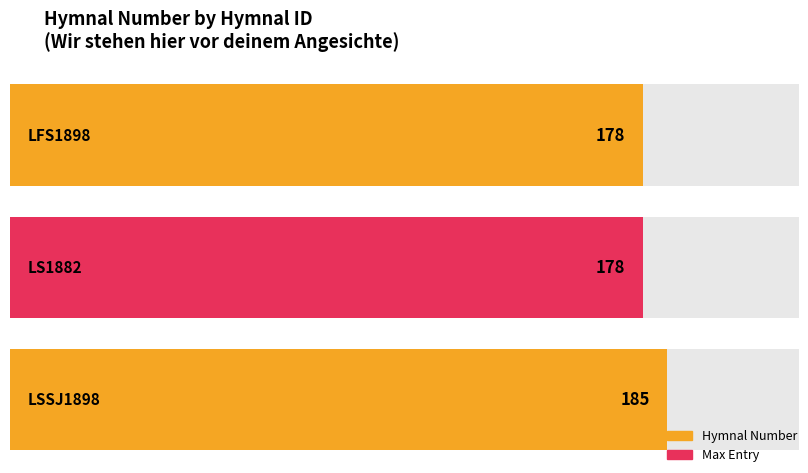

Reading left to right, what are all the values shown in this chart?

LFS1898=178	LS1882=178	LSSJ1898=185